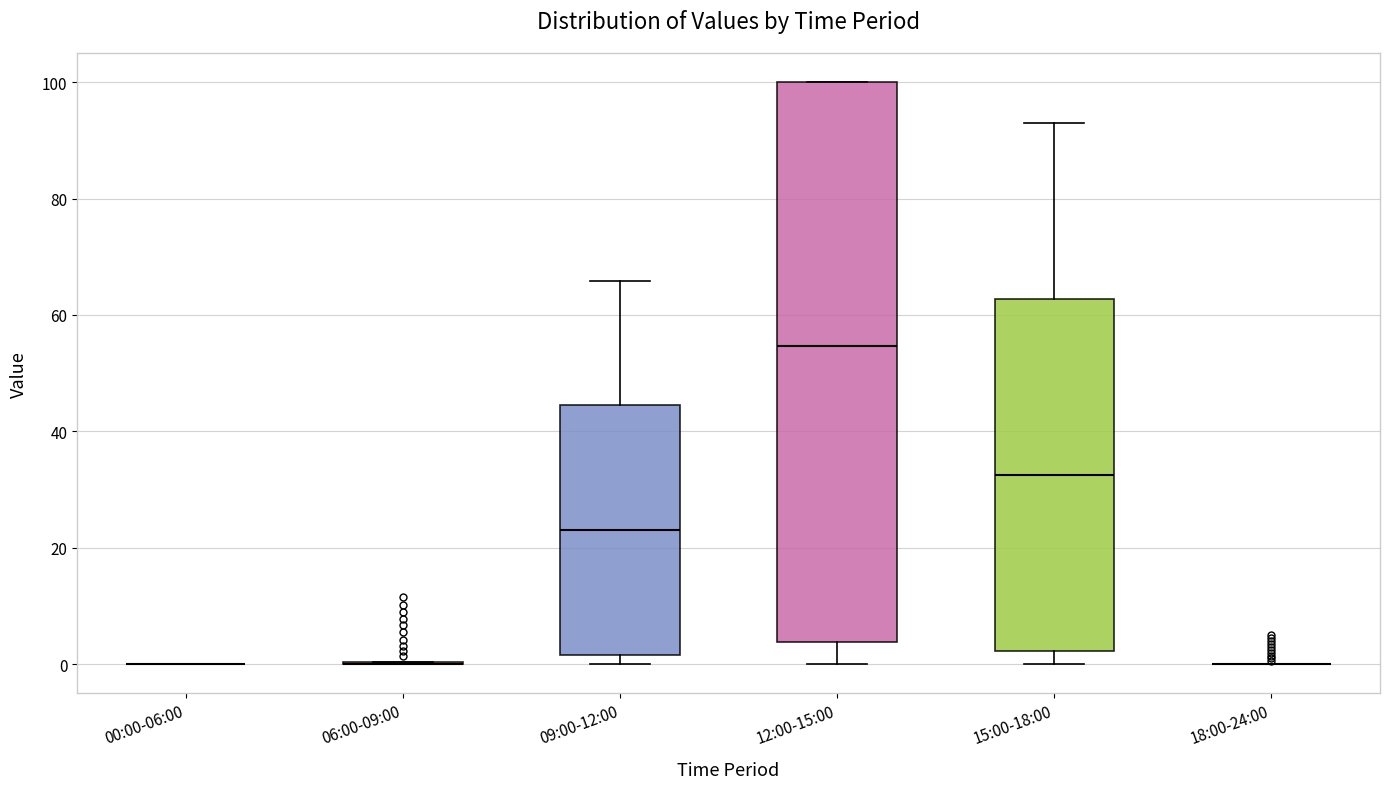

Reading left to right, read every box against the y-axis: the position of its median line, the range the box covers, and the ends of its whiskers. The values are not printed on the chart, so give them approximately, as read against the axis.

00:00-06:00: box collapsed to a line at 0, whiskers 0 to 0
06:00-09:00: box collapsed to a line at 0, whiskers 0 to 0
09:00-12:00: median 24, box 2 to 44, whiskers 0 to 66
12:00-15:00: median 54, box 4 to 100, whiskers 0 to 100
15:00-18:00: median 32, box 2 to 62, whiskers 0 to 94
18:00-24:00: box collapsed to a line at 0, whiskers 0 to 0